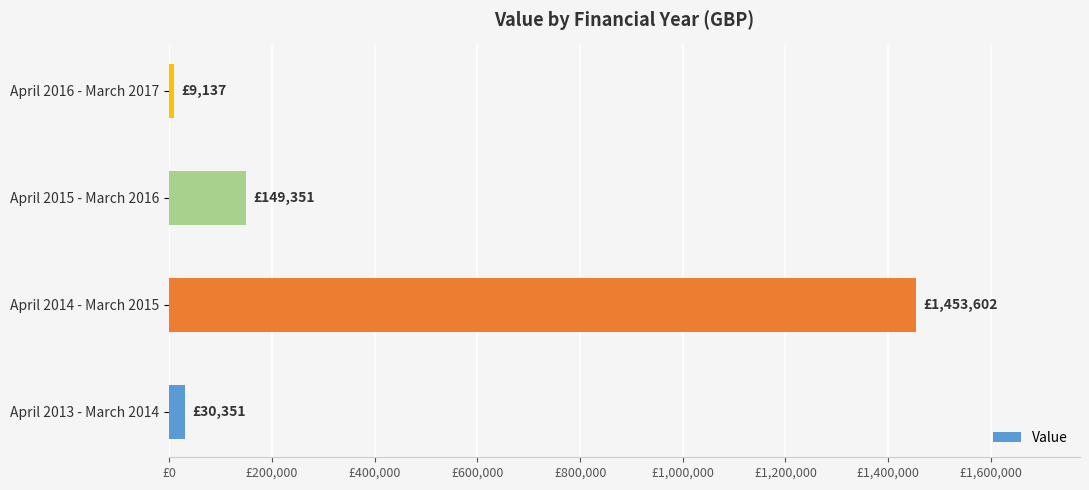

List the labels in order of value, largest first.

April 2014 - March 2015, April 2015 - March 2016, April 2013 - March 2014, April 2016 - March 2017